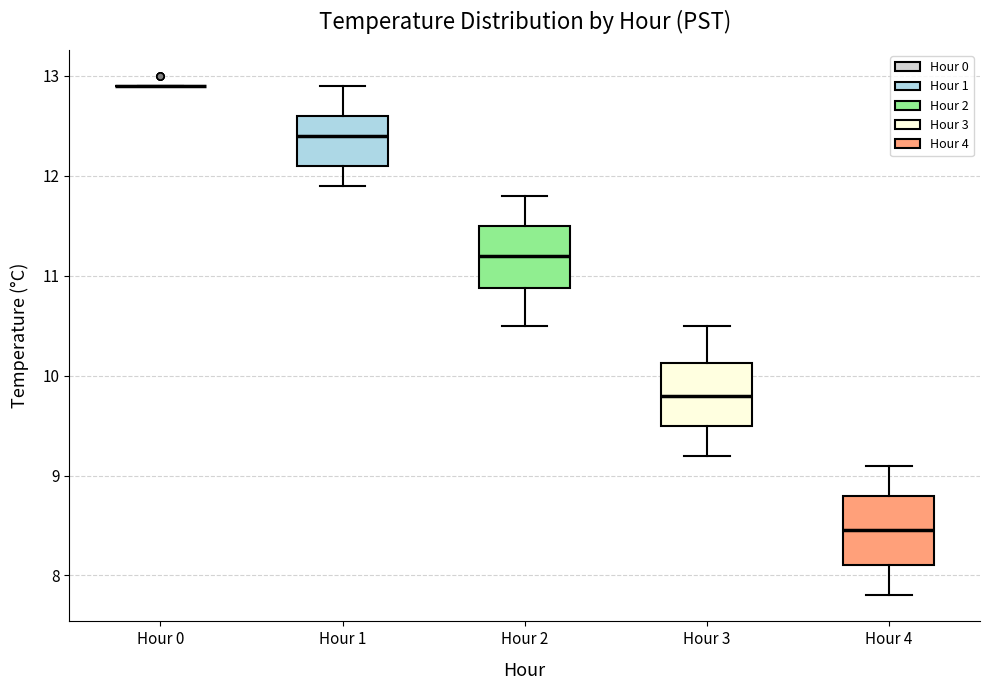

Where does the median line of the box for Hour 3 sit on the y-axis? The values are not printed on the chart, so give them approximately, as read against the axis.

9.8